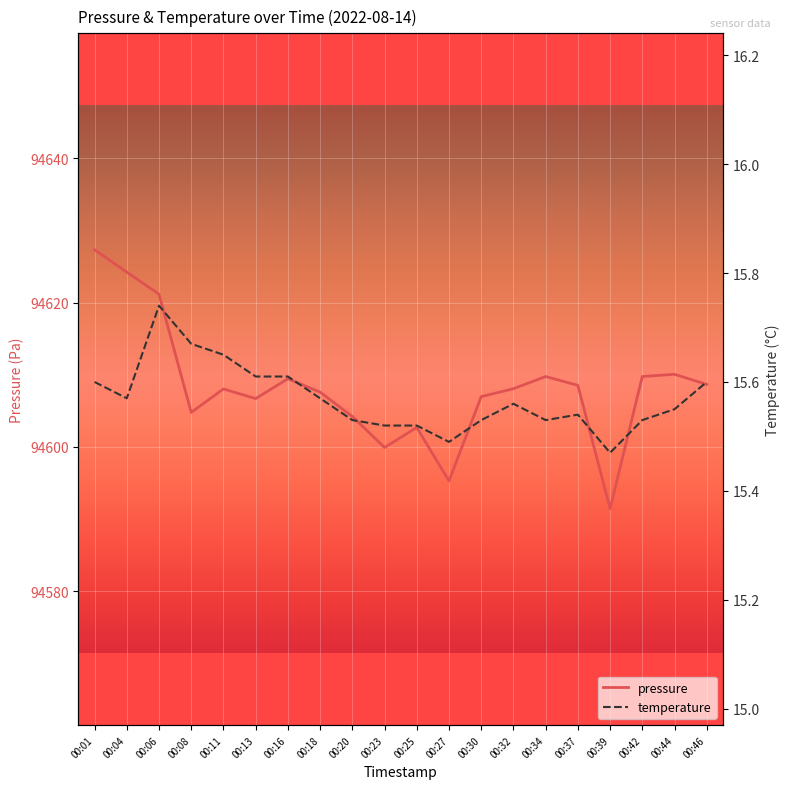

At which category does the chart reach its minimum across all series?

00:39